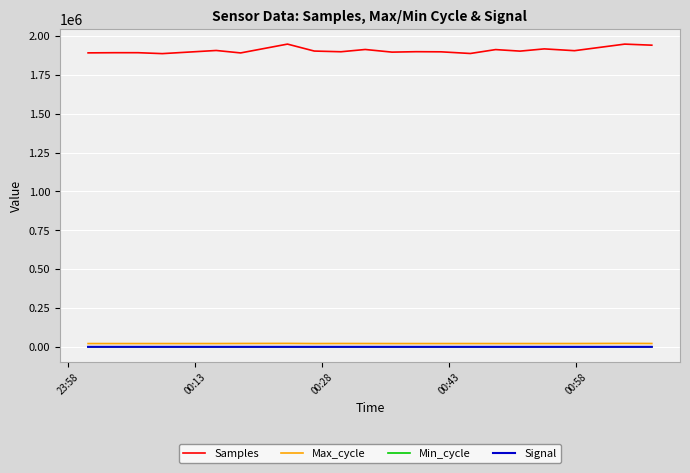

Which series has the widest spread of values?

Samples